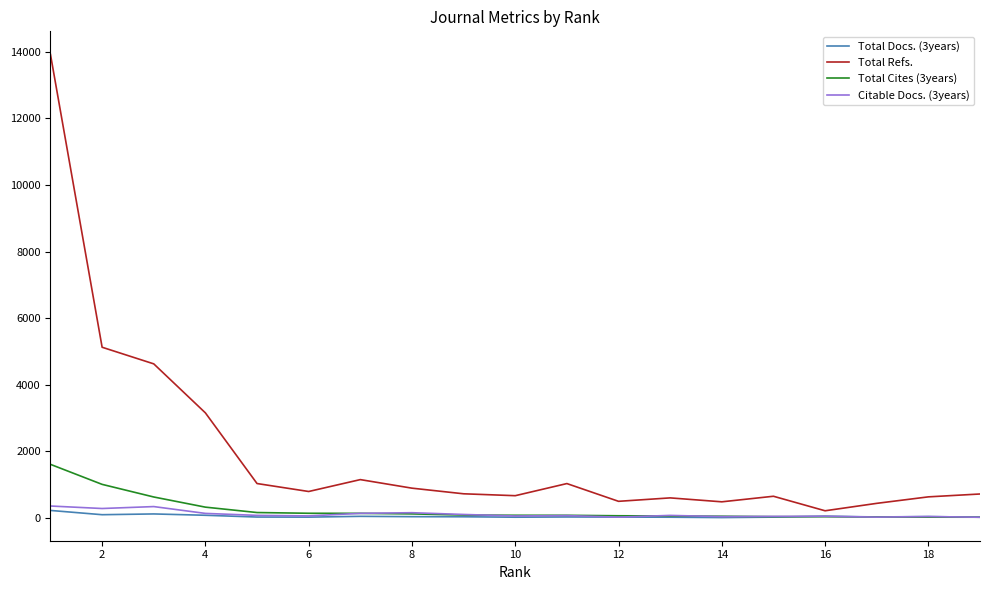

What is the sum of all Total Docs. (3years) values?

950